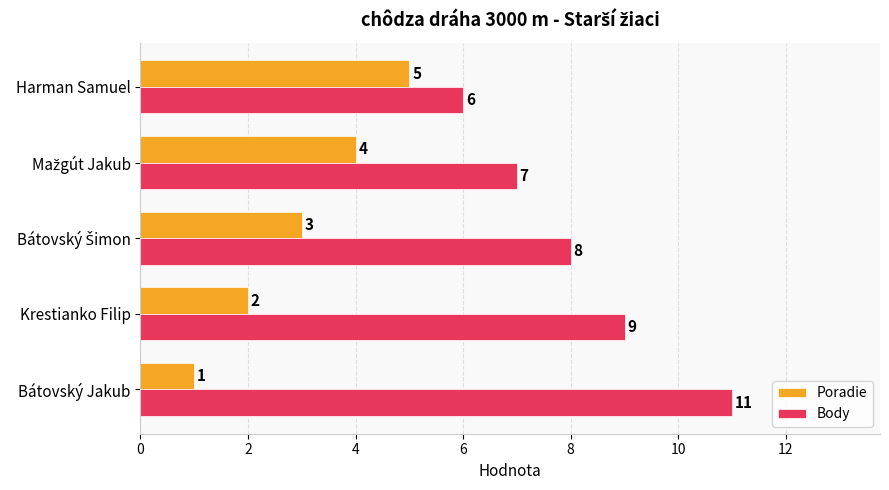

The value of Body at Harman Samuel is 10. True or false?

False